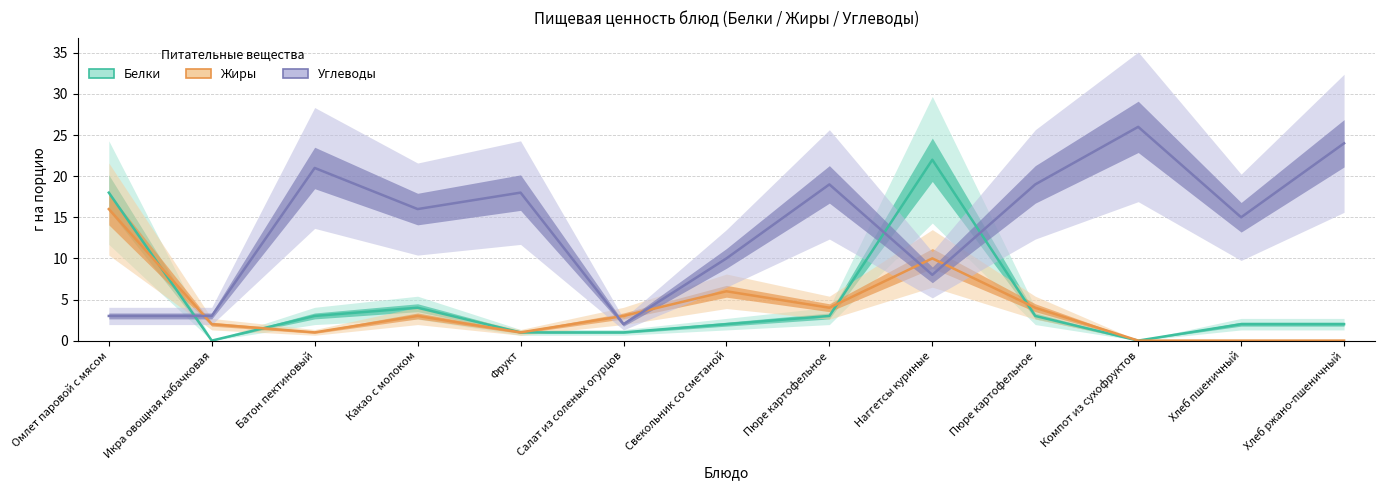

How many lines are shown in the chart?

3